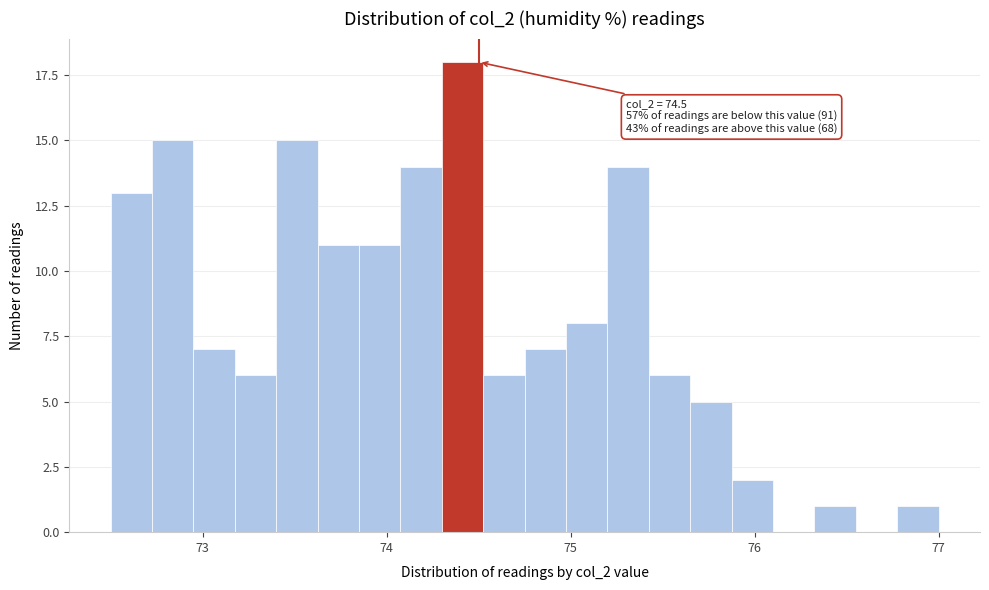

Around what value on the x-axis is the tallest bar? Give the approximate position of its centre, as read against the axis.

74.4